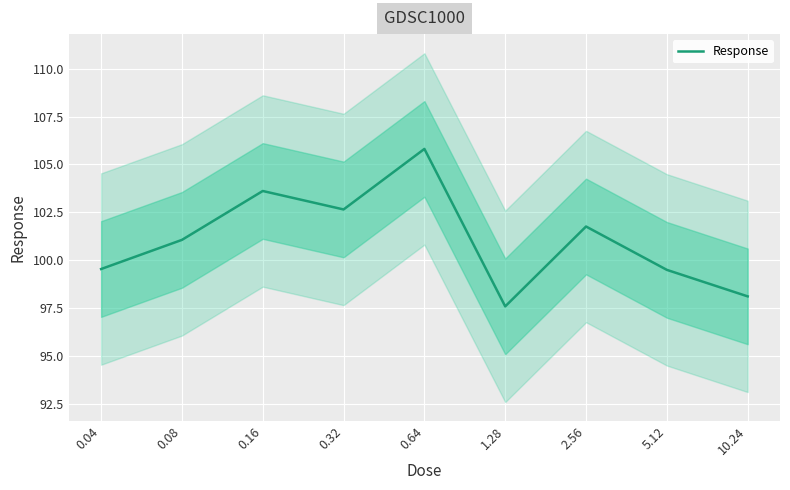

What is the sum of all values?

909.6